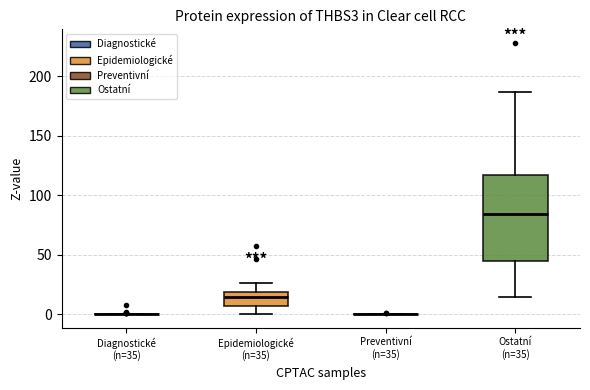

Reading left to right, transcribe this box plot: for each box, give where its median line is, the range the box spans, and where its two whiskers end, as read against the y-axis. The values are not printed on the chart, so give them approximately, as read against the axis.

Diagnostické (n=35): box collapsed to a line at 0, whiskers 0 to 0
Epidemiologické (n=35): median 15, box 5 to 20, whiskers 0 to 25
Preventivní (n=35): box collapsed to a line at 0, whiskers 0 to 0
Ostatní (n=35): median 85, box 45 to 115, whiskers 15 to 185